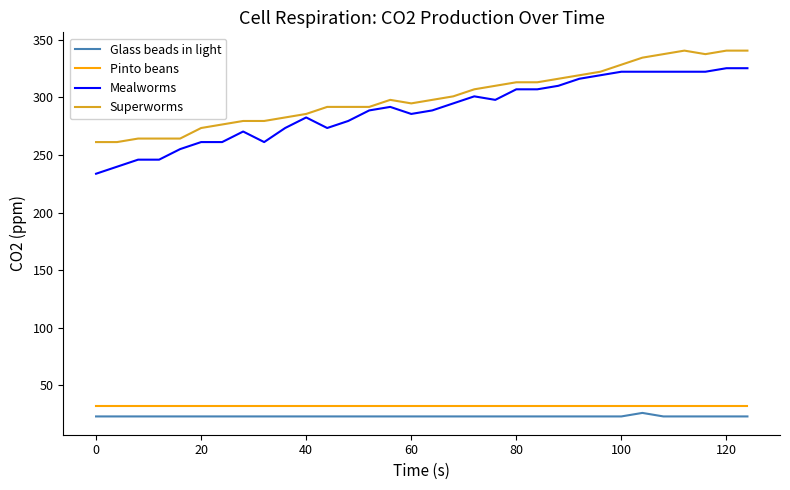

True or false: Mealworms and Glass beads in light cross at least once.

False